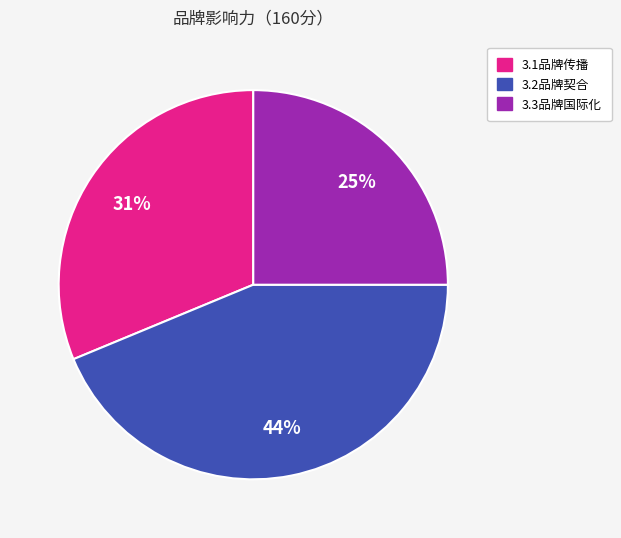

To the nearest percent, what is the difference between the largest and smallest slice percentages?

19%